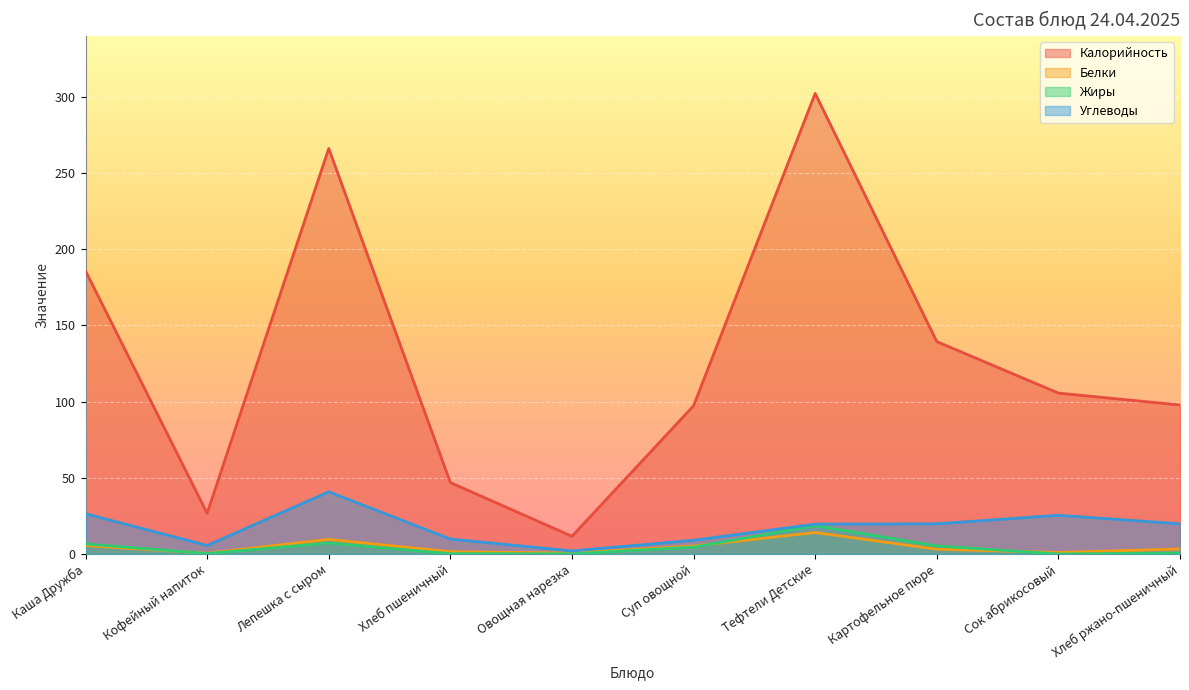

Where is Калорийность nearest to the value 156?

Картофельное пюре